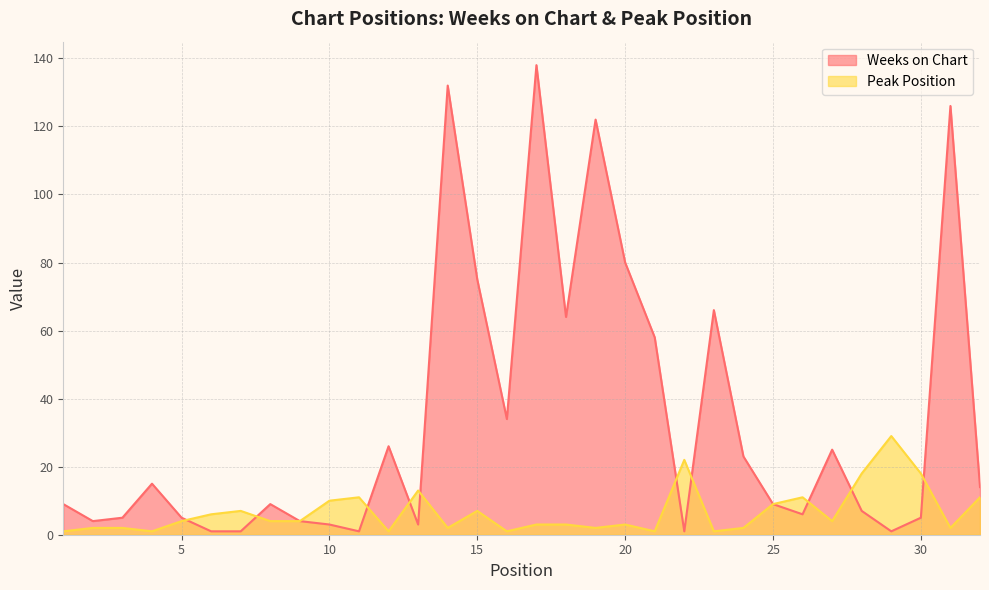

Reading left to right, list all the values displayed in this chart.

Weeks on Chart: 1=9	2=4	3=5	4=15	5=5	6=1	7=1	8=9	9=4	10=3	11=1	12=26	13=3	14=132	15=75	16=34	17=138	18=64	19=122	20=80	21=58	22=1	23=66	24=23	25=9	26=6	27=25	28=7	29=1	30=5	31=126	32=14
Peak Position: 1=1	2=2	3=2	4=1	5=4	6=6	7=7	8=4	9=4	10=10	11=11	12=1	13=13	14=2	15=7	16=1	17=3	18=3	19=2	20=3	21=1	22=22	23=1	24=2	25=9	26=11	27=4	28=18	29=29	30=18	31=2	32=11